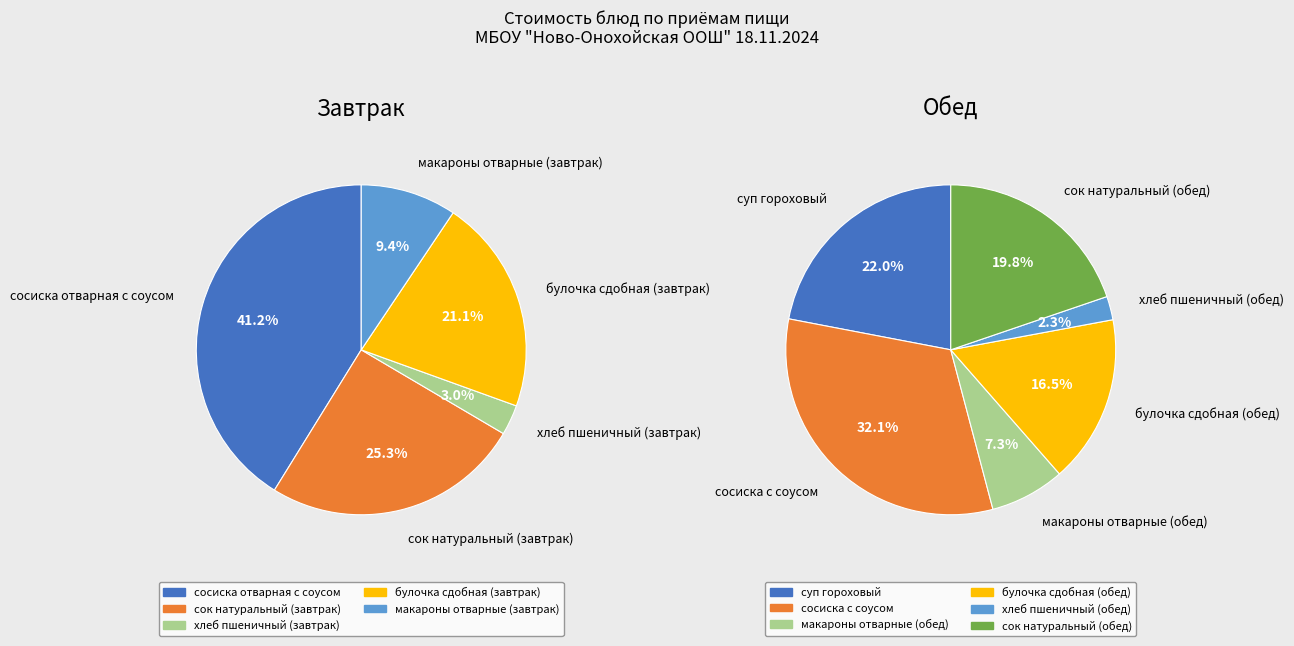

Rank the series by their maximum value, from highest to lowest.

Завтрак, Обед